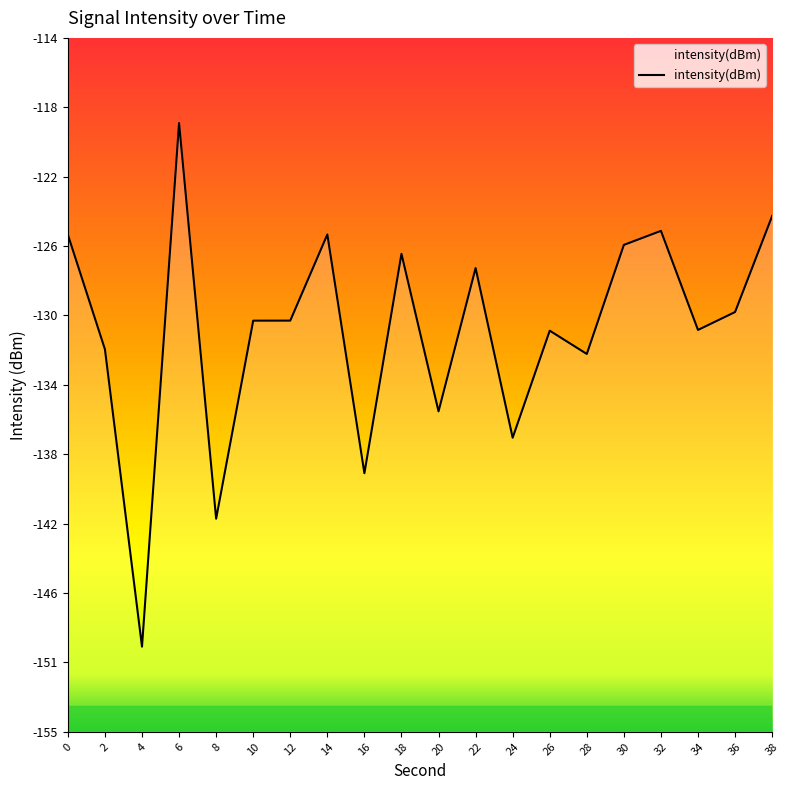

What is the minimum value shown in the chart?

-149.6